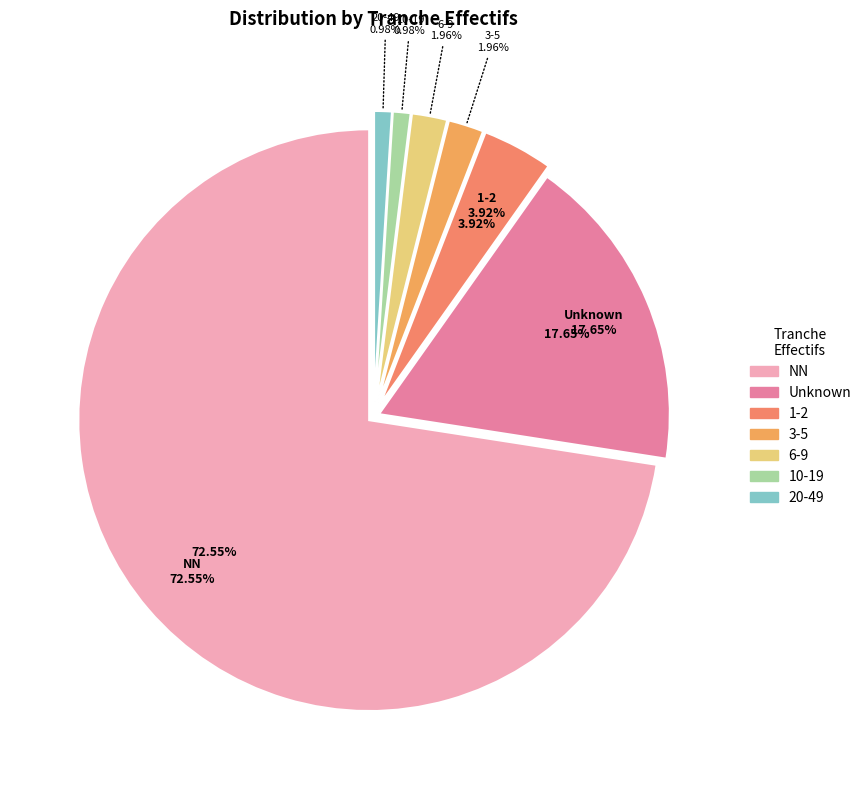

Is there a majority slice in this chart?

Yes